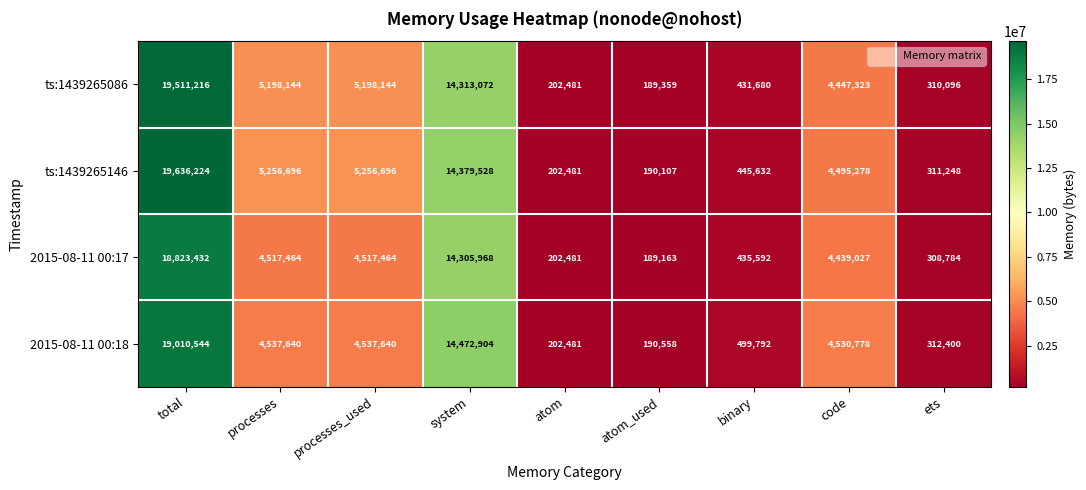

Which label corresponds to the smallest value in the chart?

atom_used